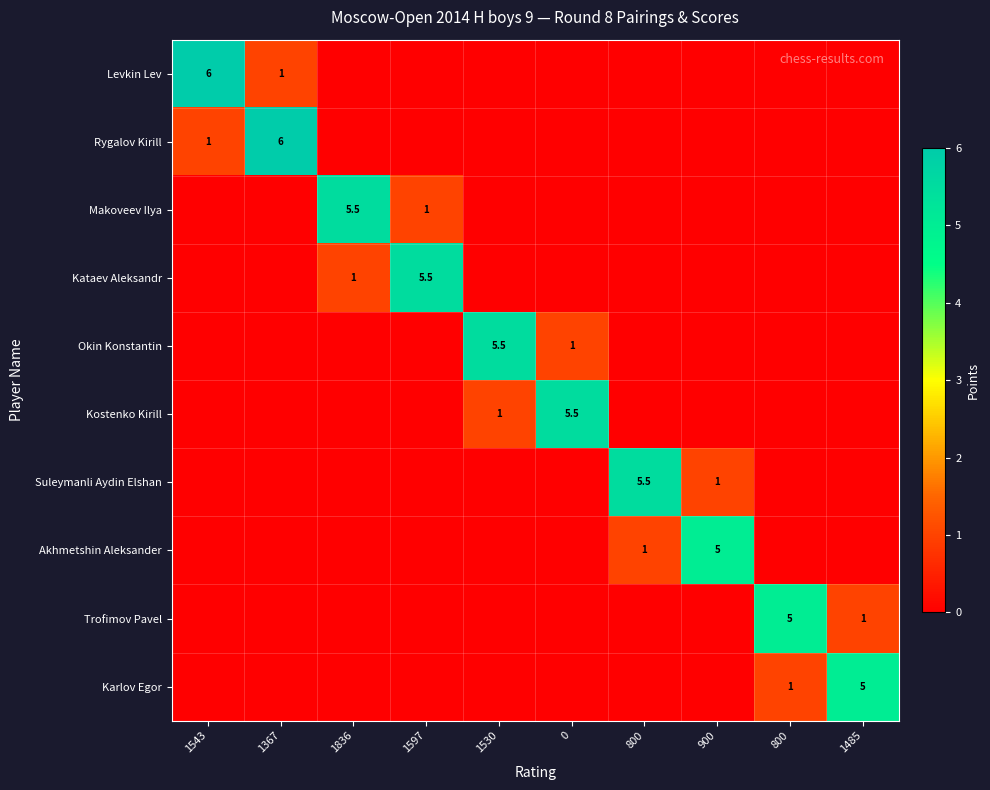

What is the maximum value for Levkin Lev?

6.0